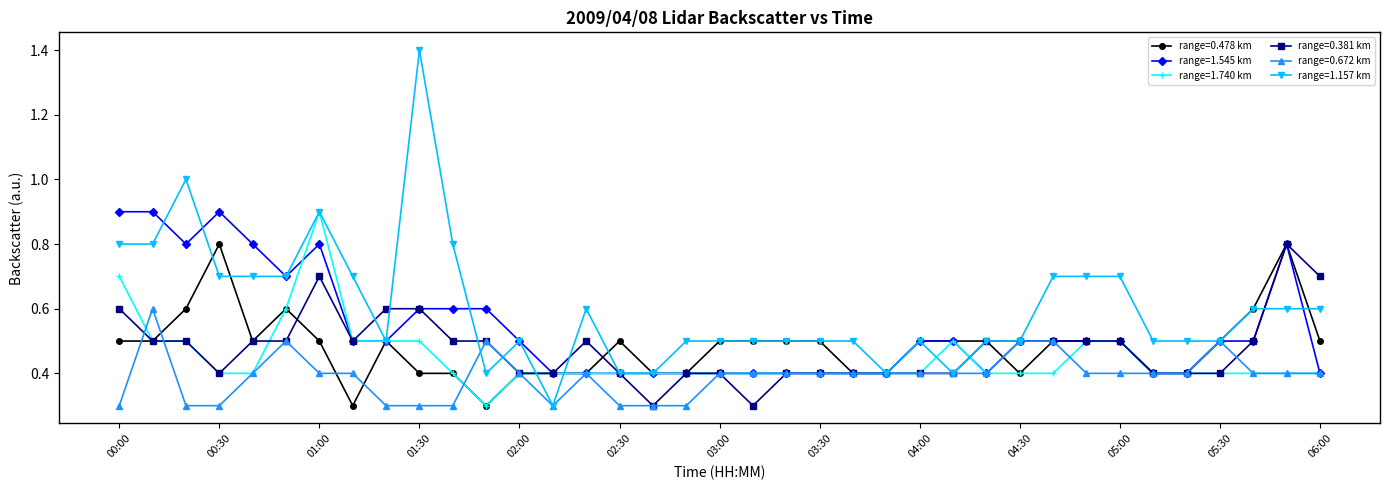

Which series has the largest range (max minus min)?

range=1.157 km